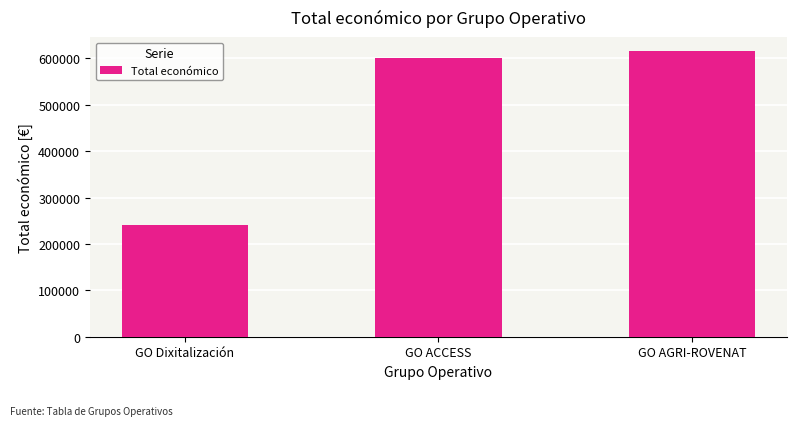

What is the ratio of the value at GO Dixitalización to the value at GO ACCESS?

0.4